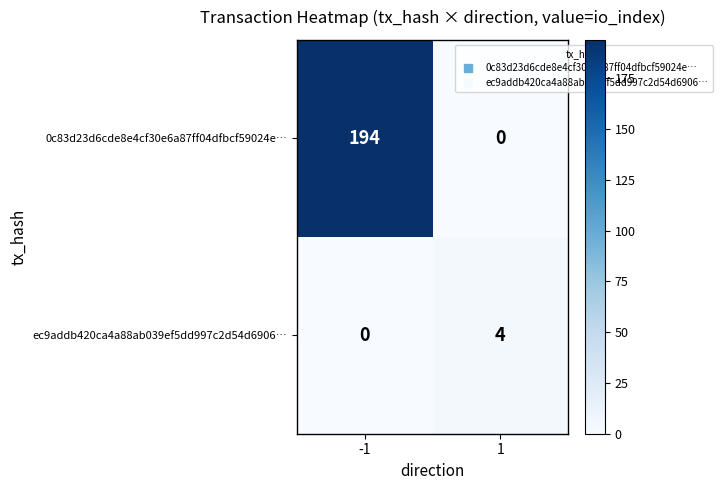

Reading left to right, list all the values displayed in this chart.

0c83d23d6cde8e4cf30e6a87ff04dfbcf59024e…: -1=194	1=0
ec9addb420ca4a88ab039ef5dd997c2d54d6906…: -1=0	1=4